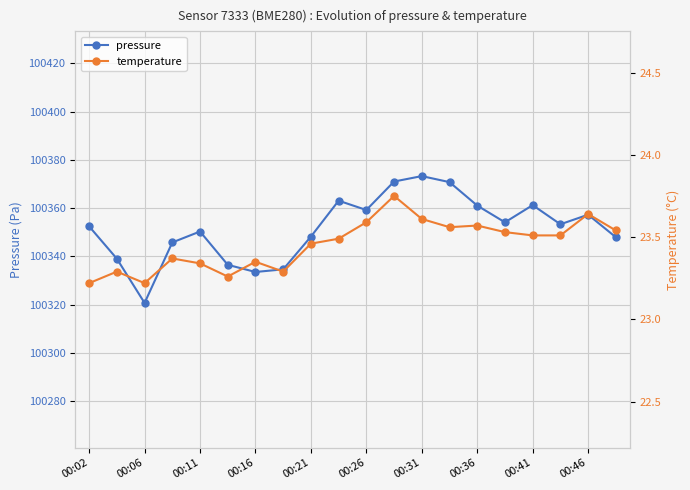

Which series has the largest total across all categories?

pressure